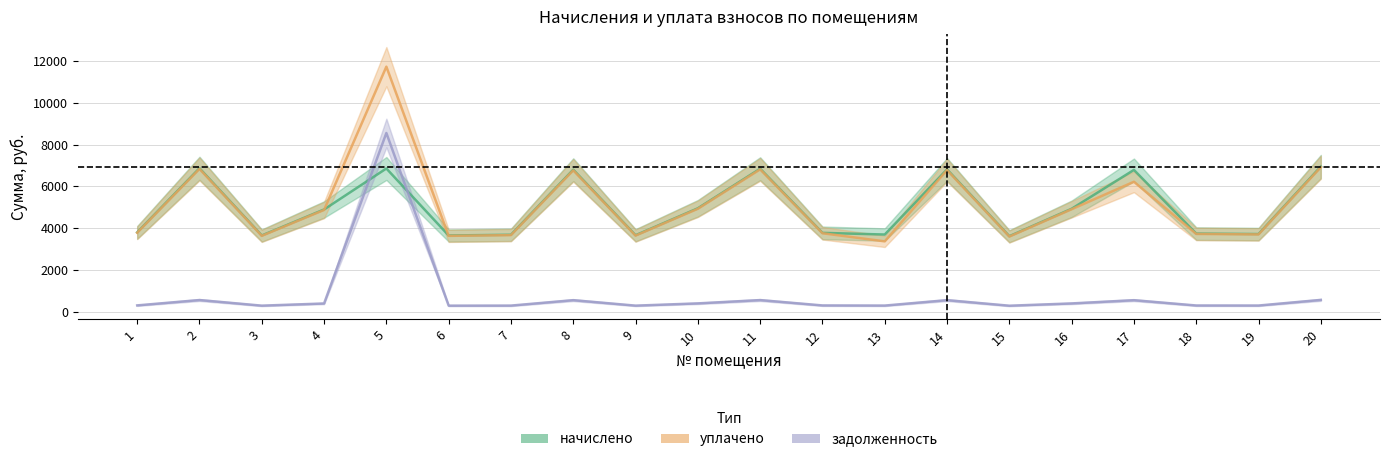

What is the approximate value of уплачено at 16?

4907.2